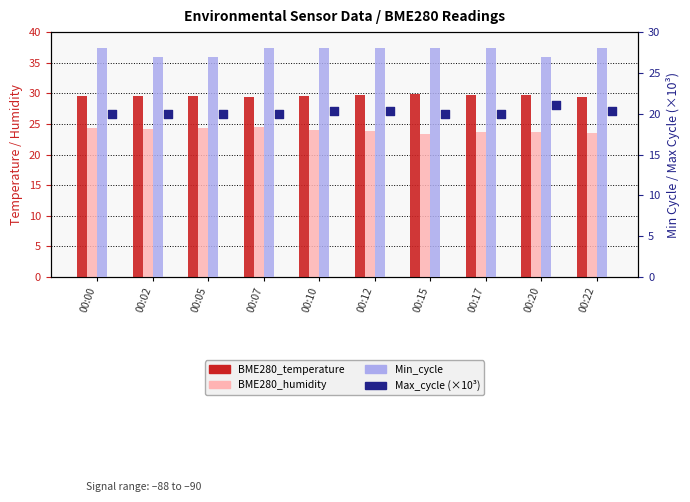

What are all the series names shown in the legend?

BME280_temperature, BME280_humidity, Min_cycle, Max_cycle (×10³)